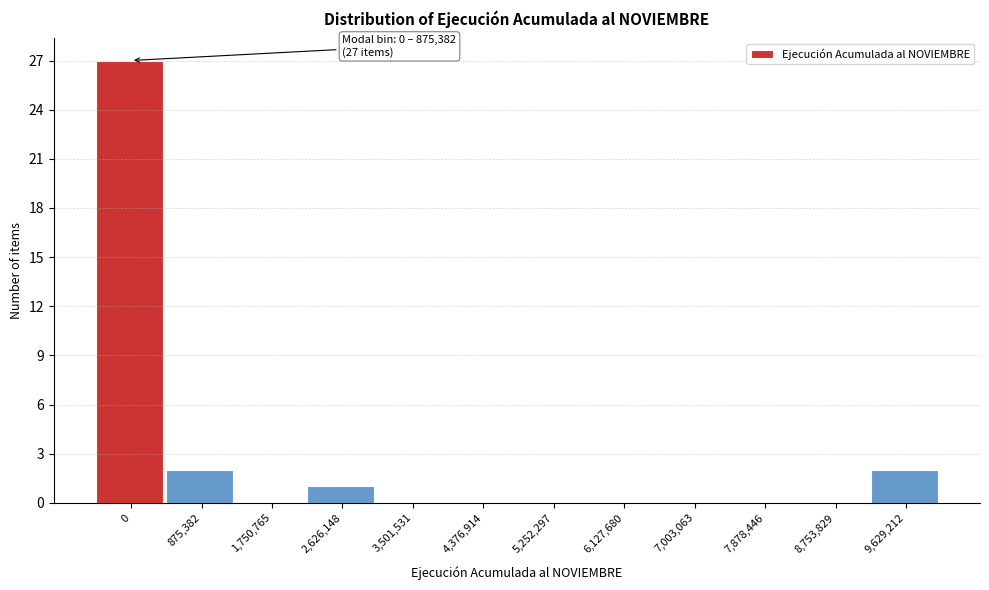

Reading right to left, extract all data points from this chart.

9,629,212=2	8,753,829=0	7,878,446=0	7,003,063=0	6,127,680=0	5,252,297=0	4,376,914=0	3,501,531=0	2,626,148=1	1,750,765=0	875,382=2	0=27